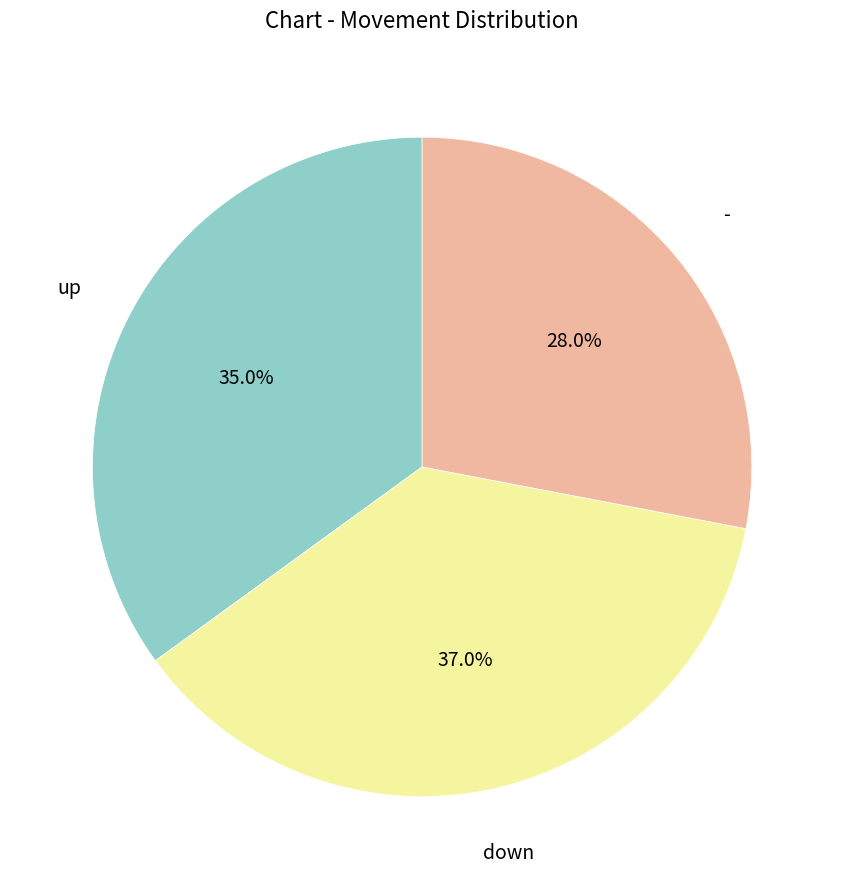

Does up account for over 50% of the chart?

No